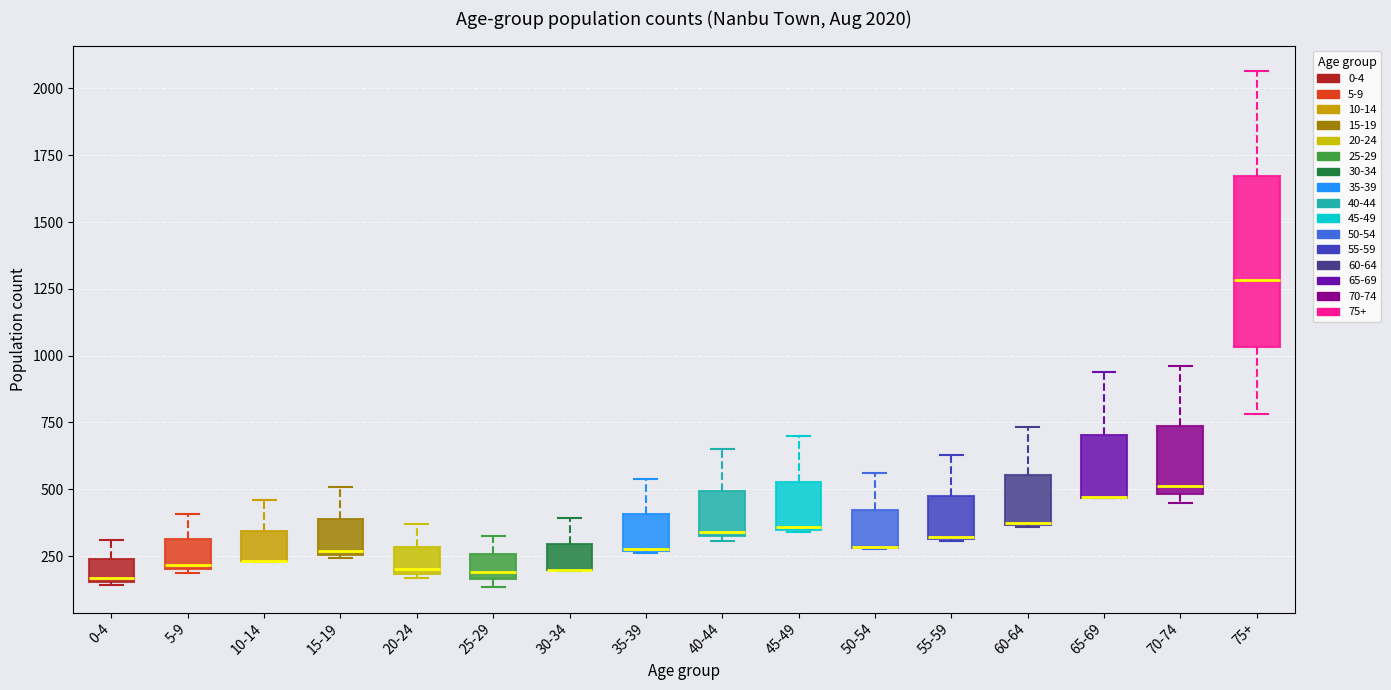

Comparing the boxes themselves (not the whiskers), which one is the tallest?

75+